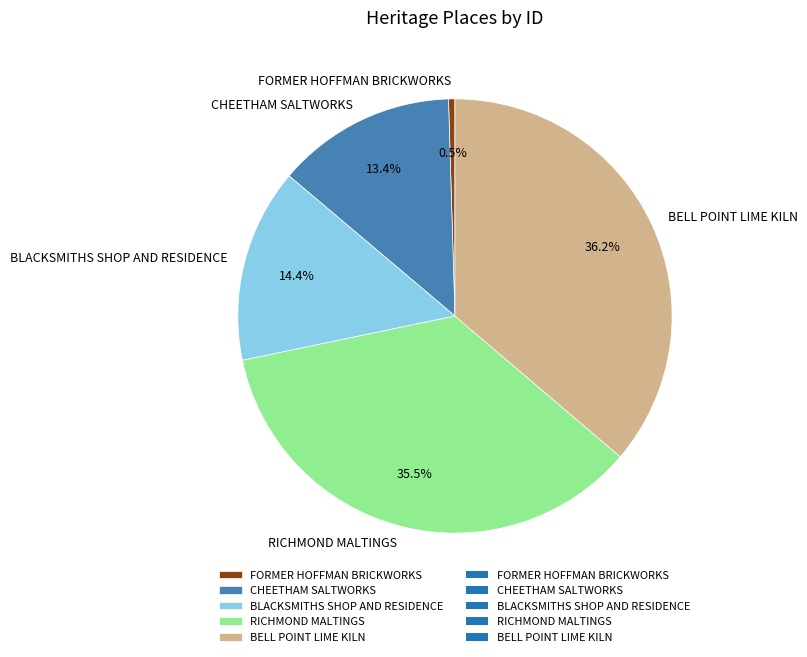

To the nearest percent, what portion does CHEETHAM SALTWORKS represent?

13%